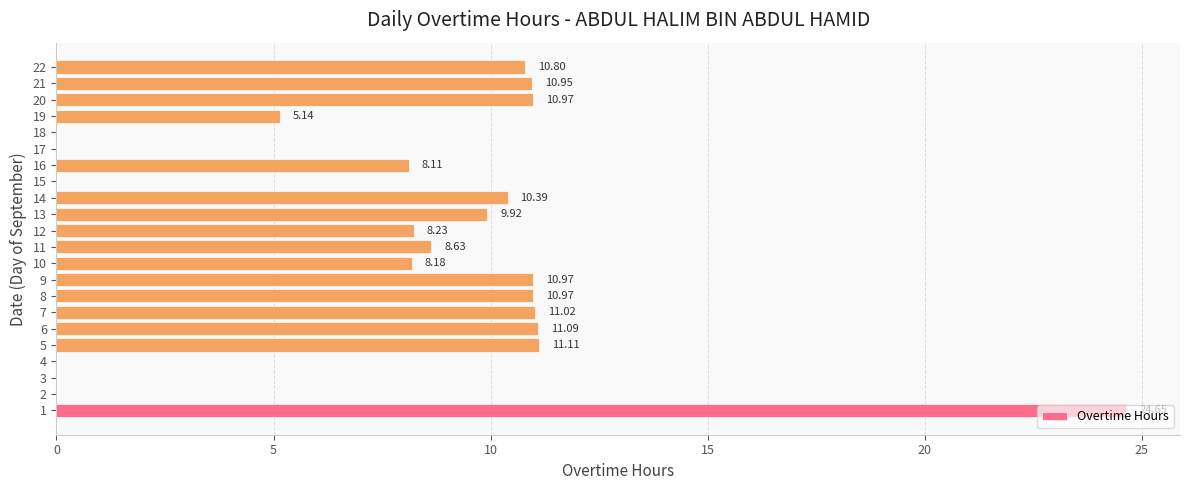

How many series are shown in this chart?

1